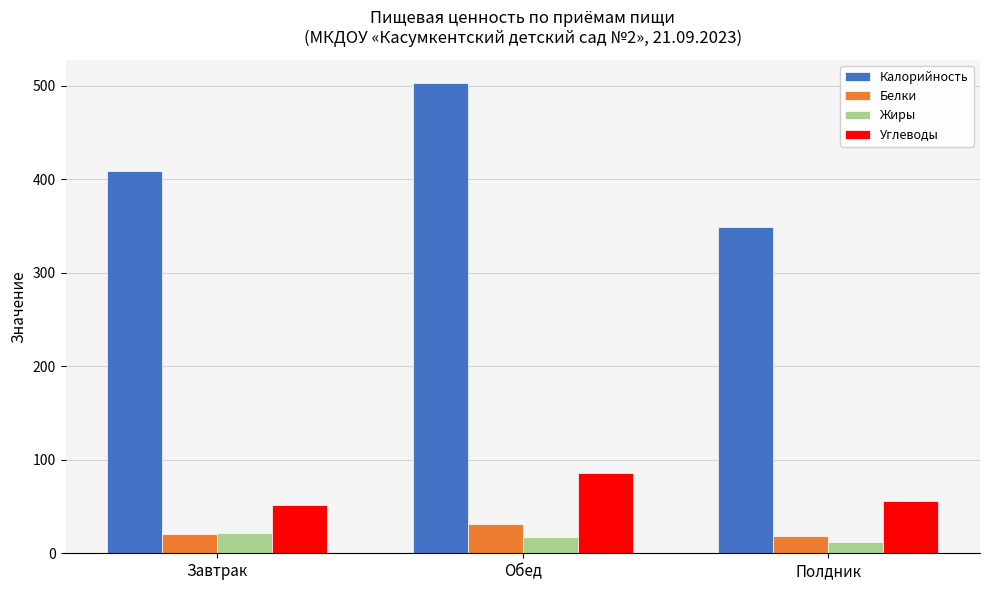

At which category is the sum across all series the highest?

Обед